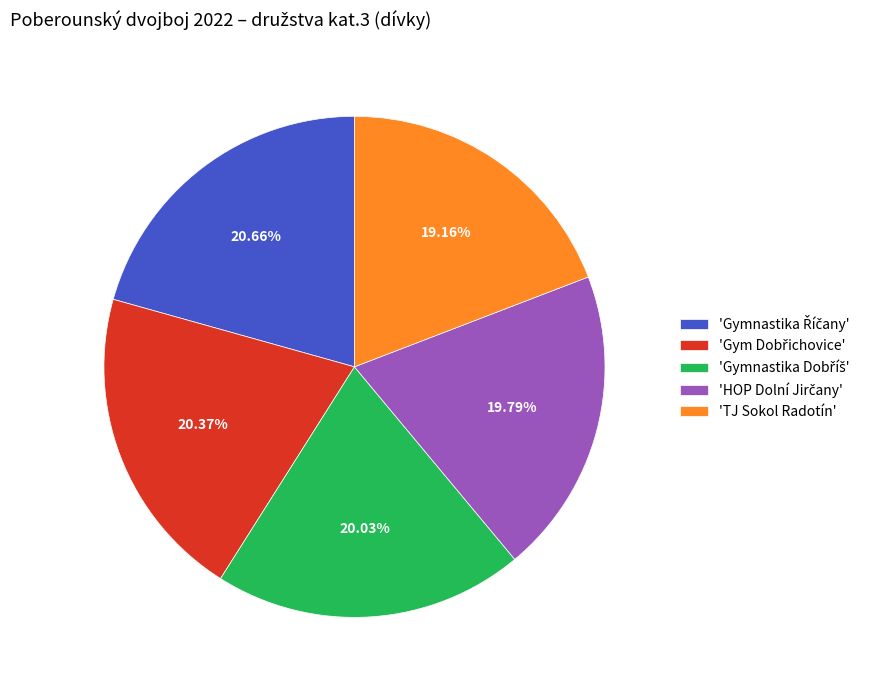

Count the number of slices in the pie.

5